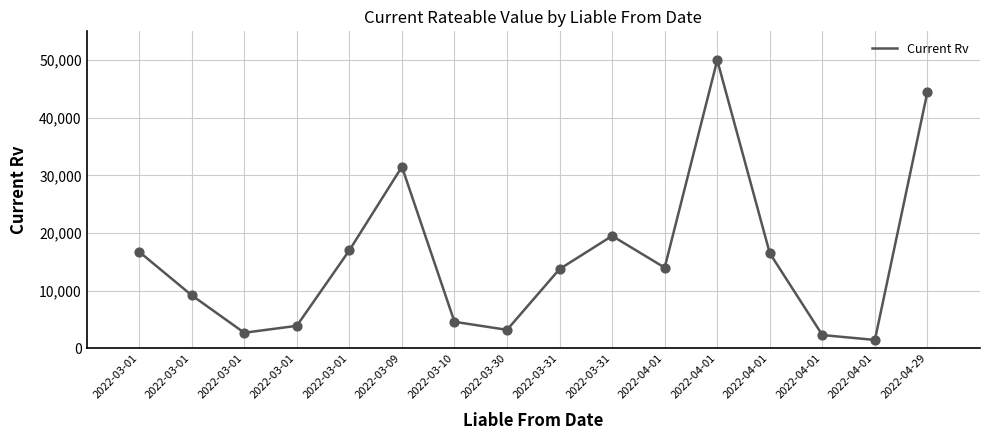

Approximately how many times larger is the value at 2022-03-10 compared to 2022-04-01?

2.0